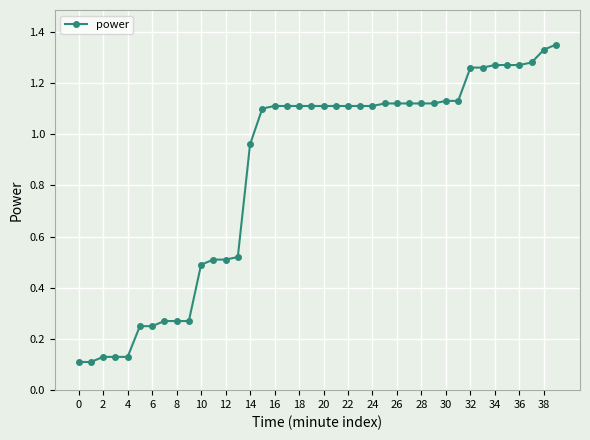

What is the average value?

0.9